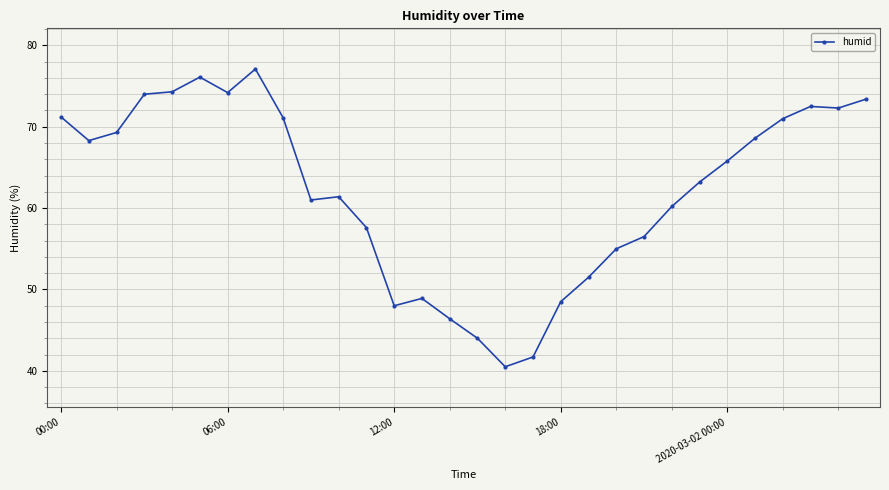

What is the greatest value displayed?

77.1